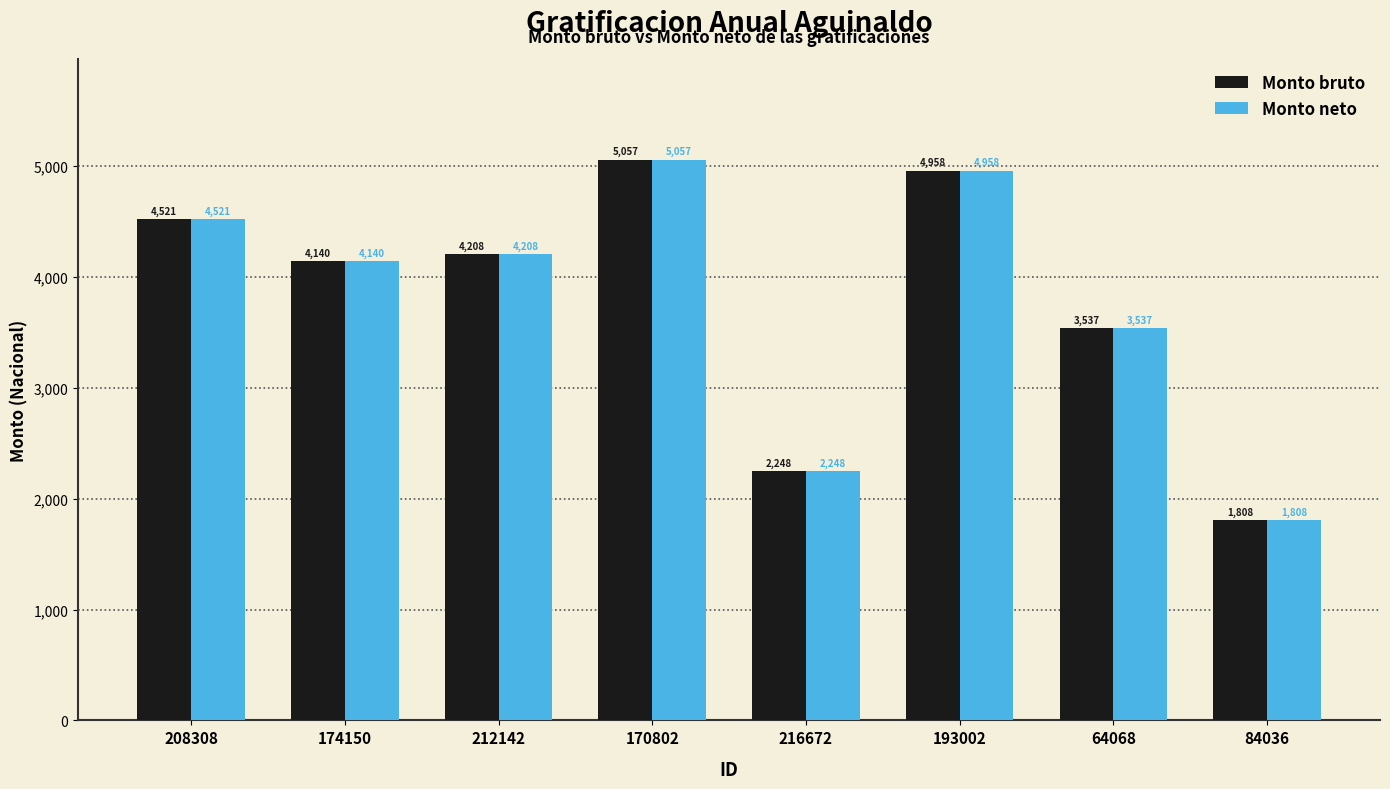

At which label is Monto bruto closest to 3432?

64068